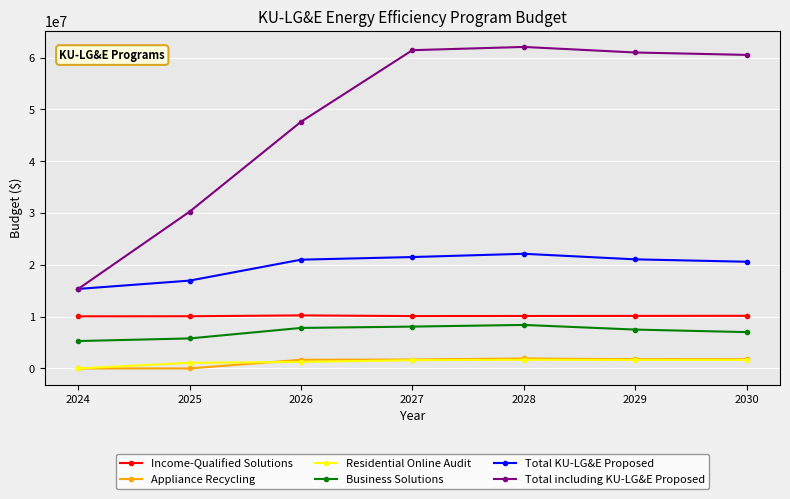

True or false: Business Solutions has more than 2 interior local peaks.

False